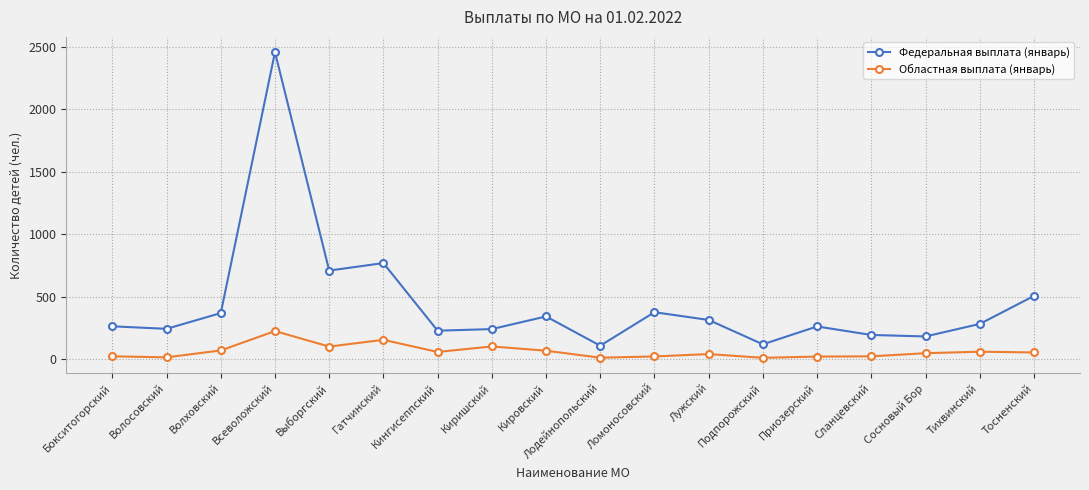

Which series has the widest spread of values?

Федеральная выплата (январь)